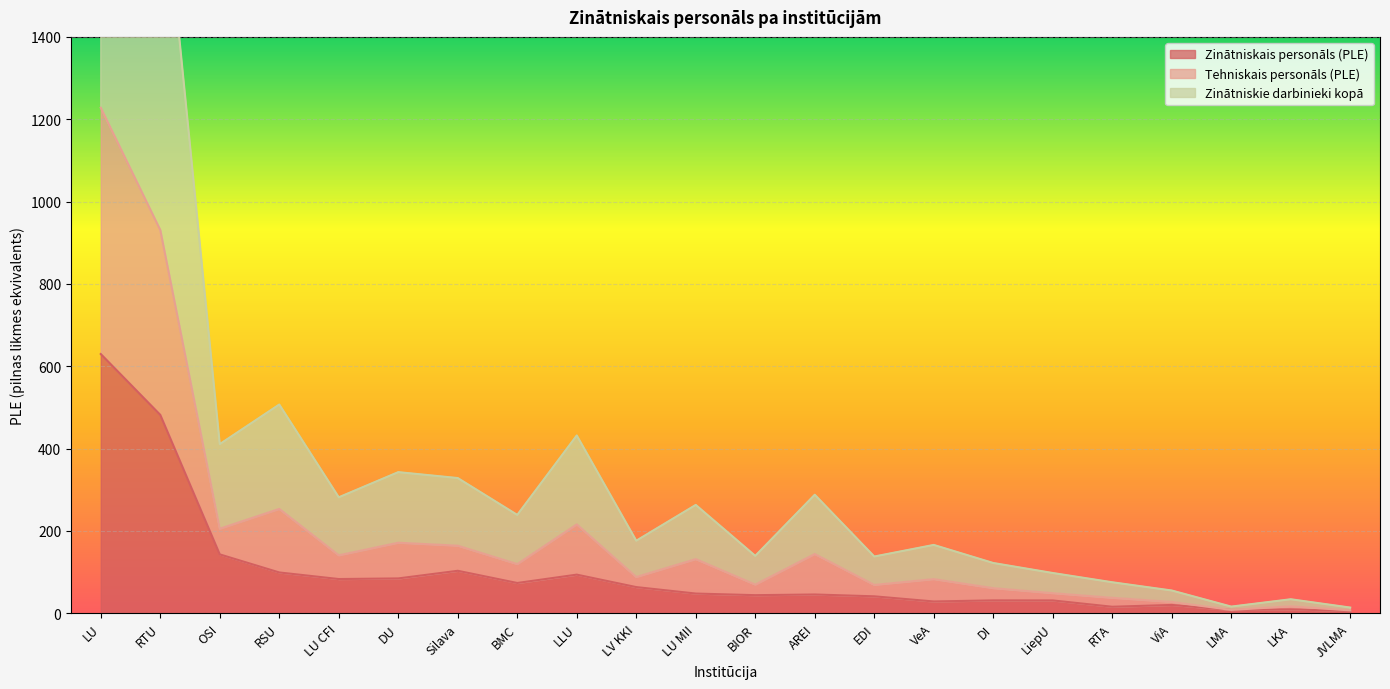

True or false: Zinātniskie darbinieki kopā and Tehniskais personāls (PLE) cross at least once.

False